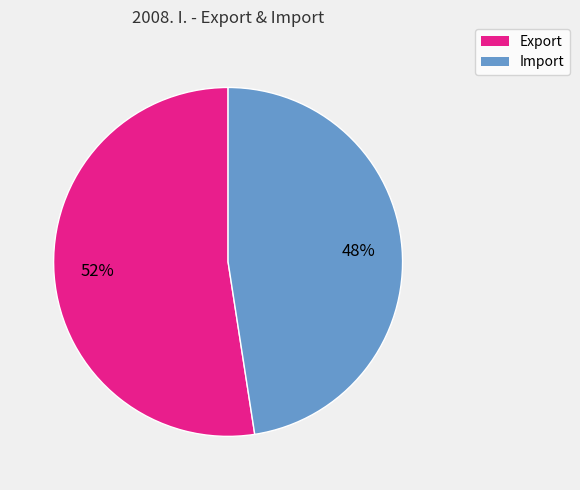

How many segments does this pie chart have?

2